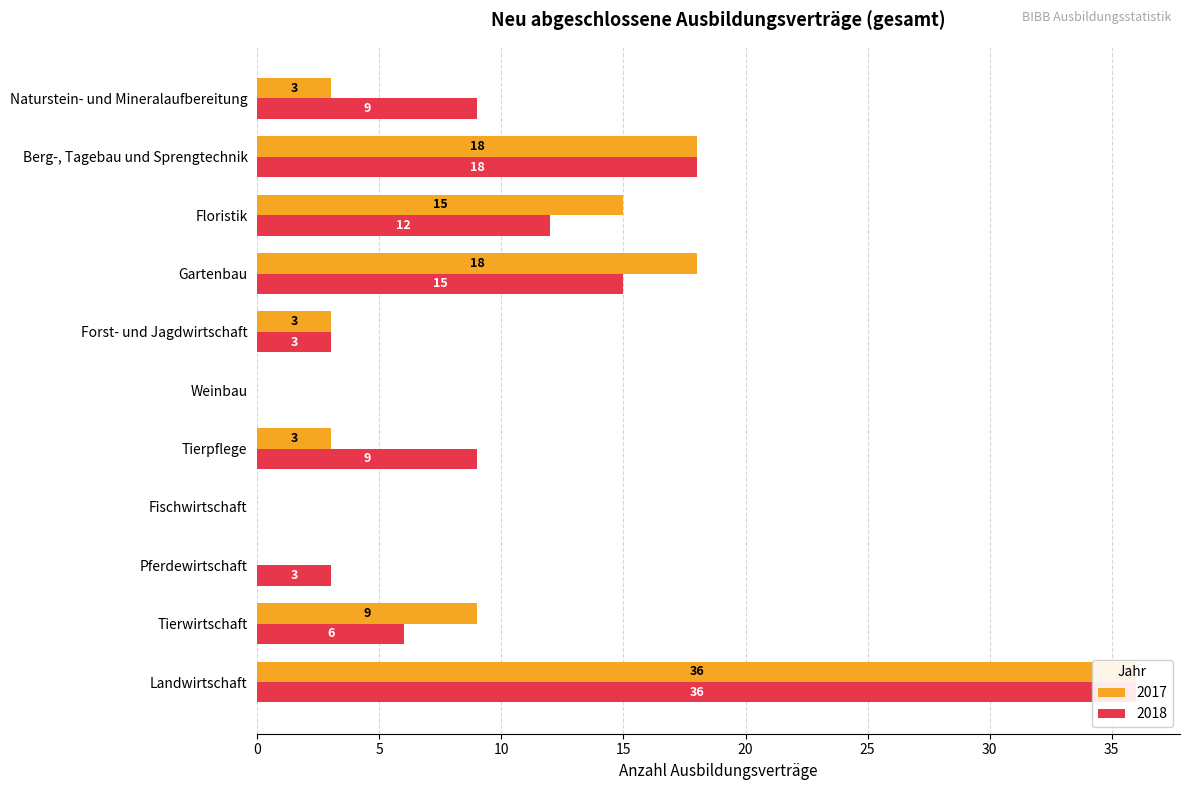

What are all the series names shown in the legend?

2017, 2018